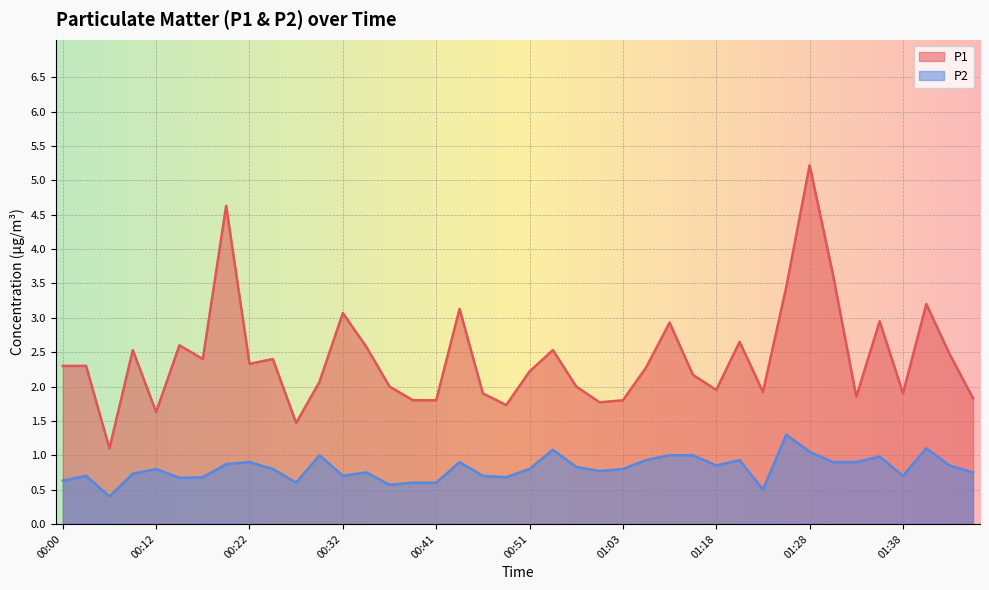

Which category has the highest value in the P1 series?

01:28